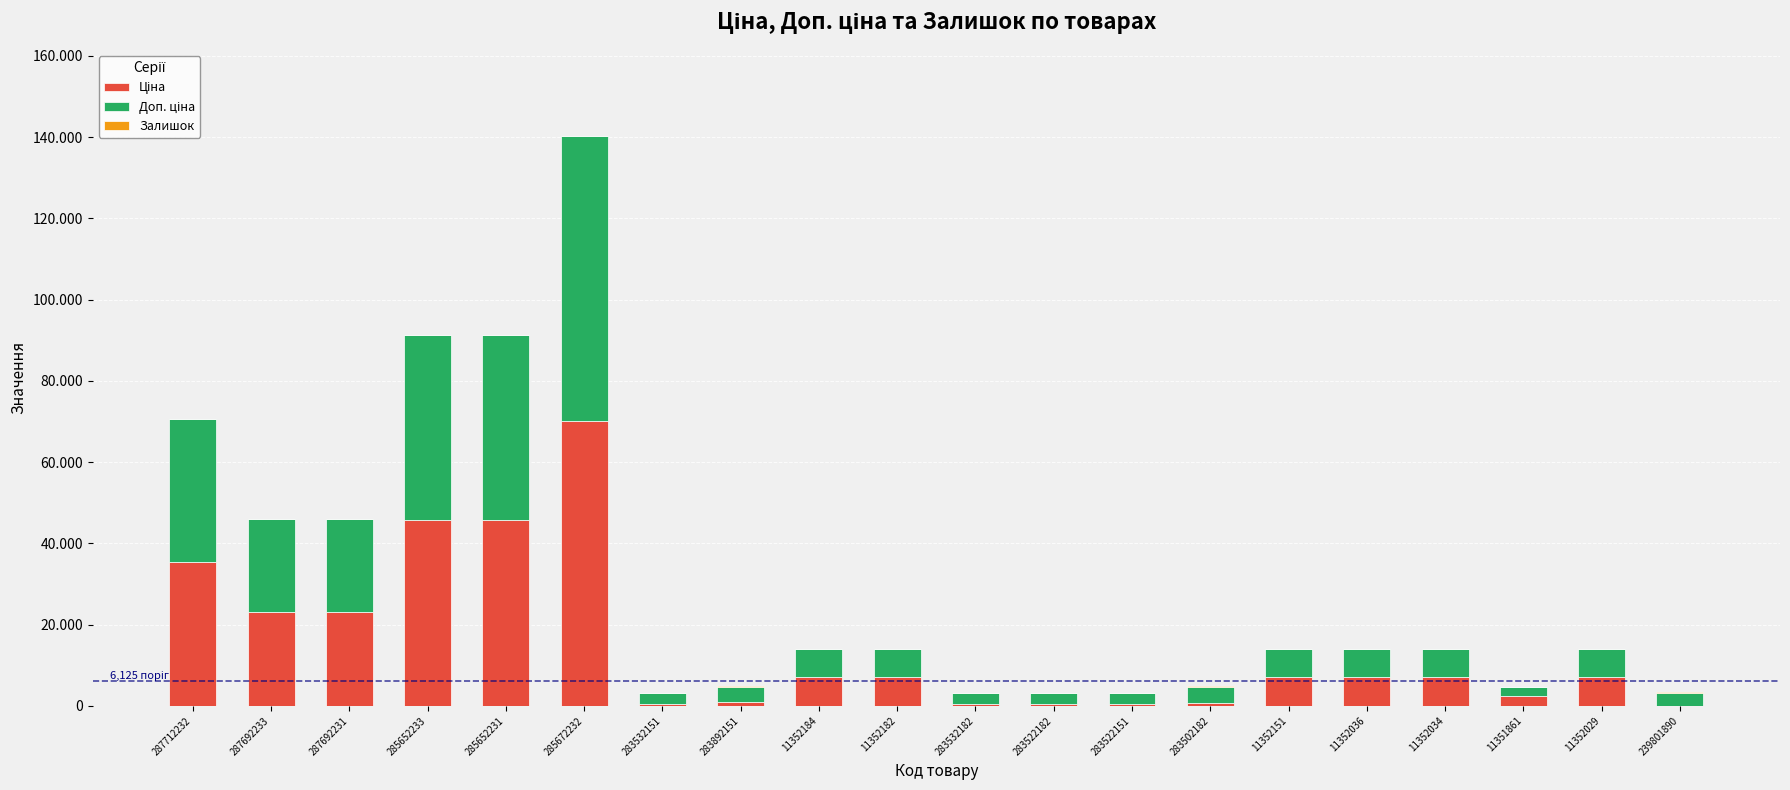

Are the bars grouped side by side (vs. stacked)?

No